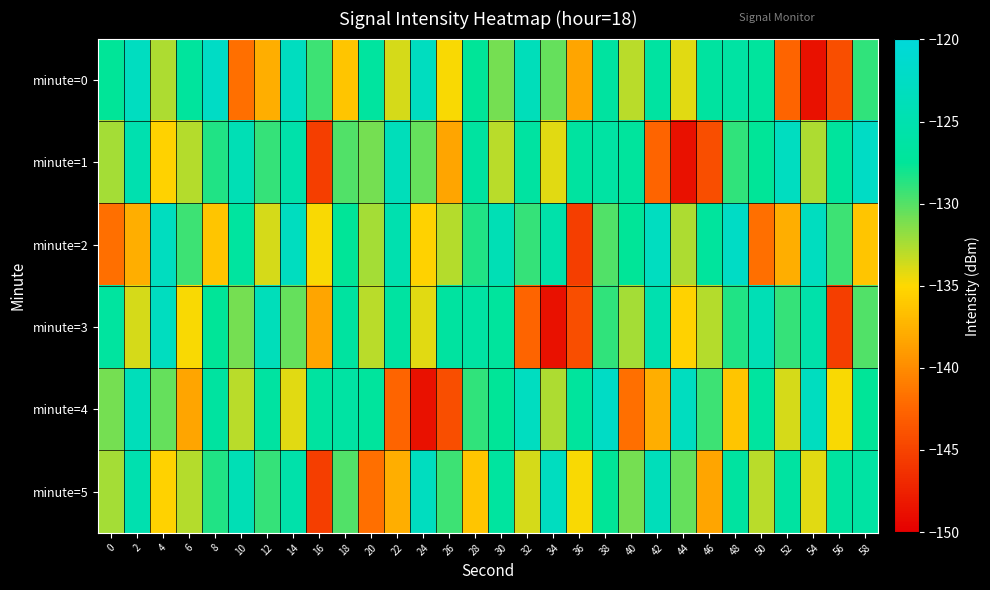

What is the total value across all series at 38?

-761.5